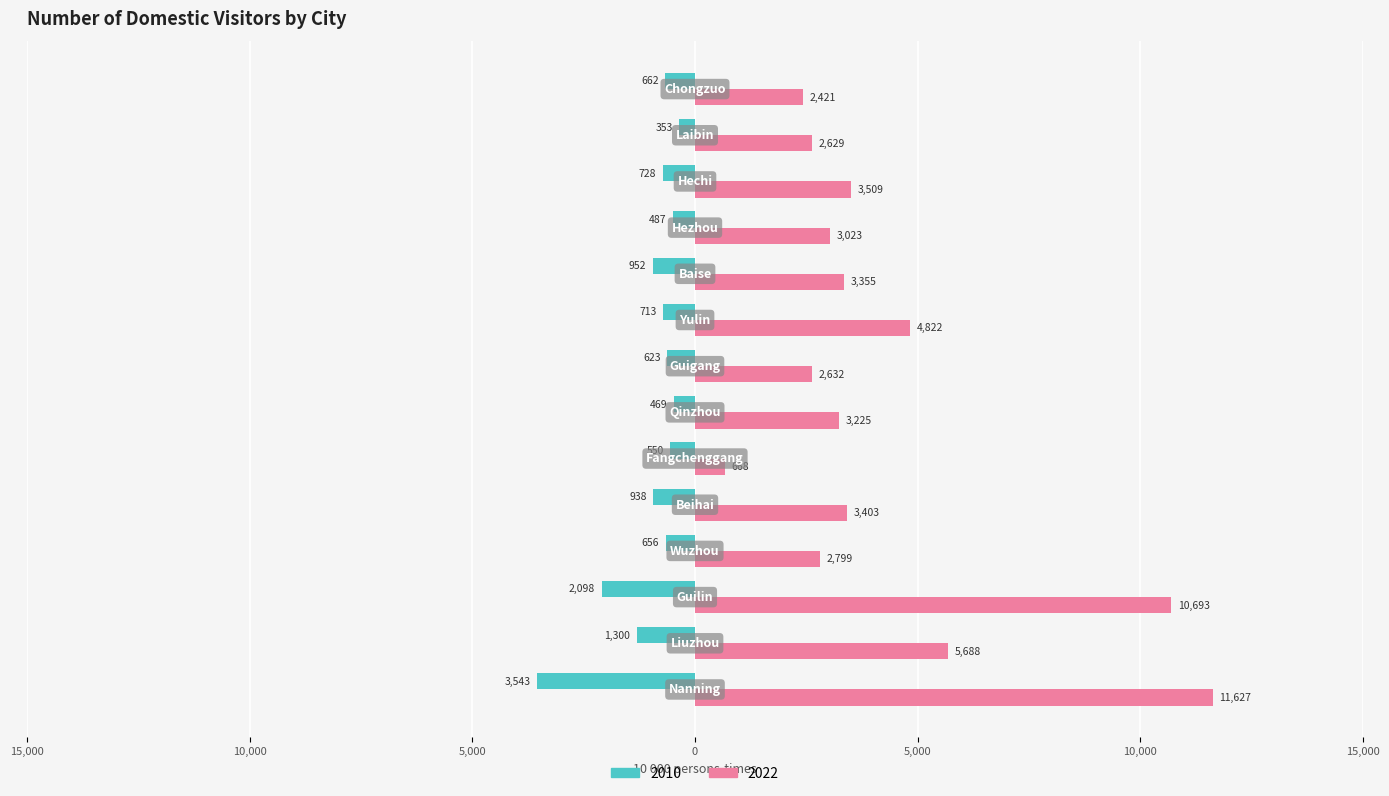

Rank the series by their maximum value, from lowest to highest.

2010, 2022